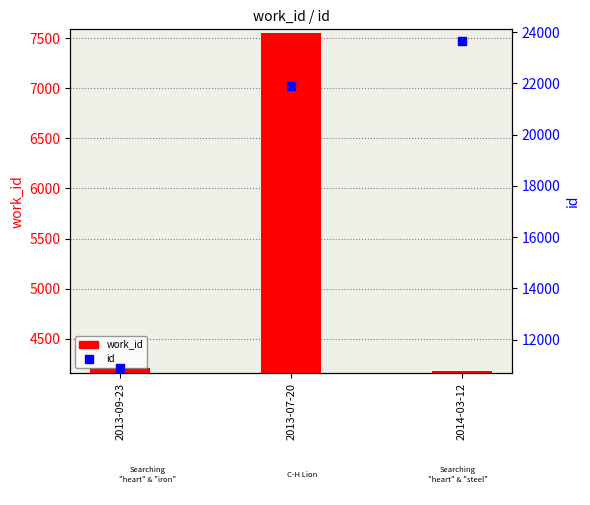

Is the value of work_id at 2013-07-20 greater than the value of id at 2014-03-12?

No